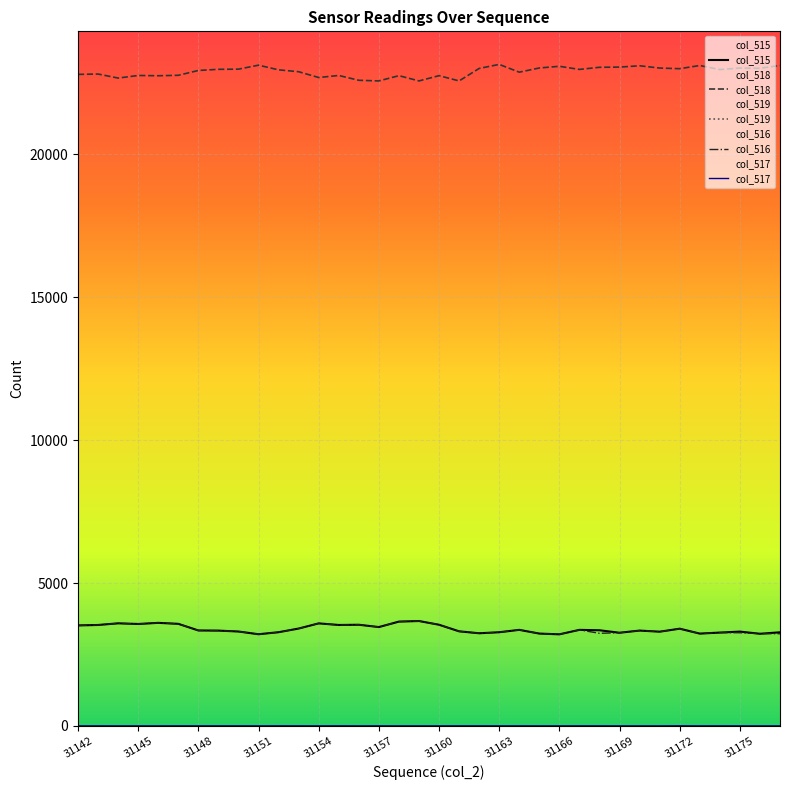

Is it true that col_519 equals 17673 at 31?

False